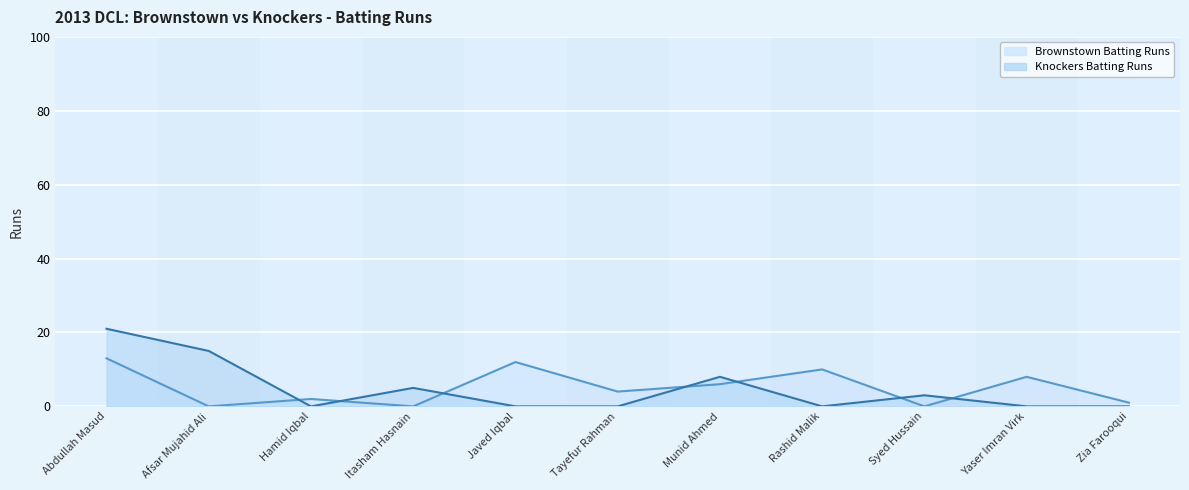

At Afsar Mujahid Ali, list the series in order from smallest to largest.

Brownstown Batting Runs, Knockers Batting Runs